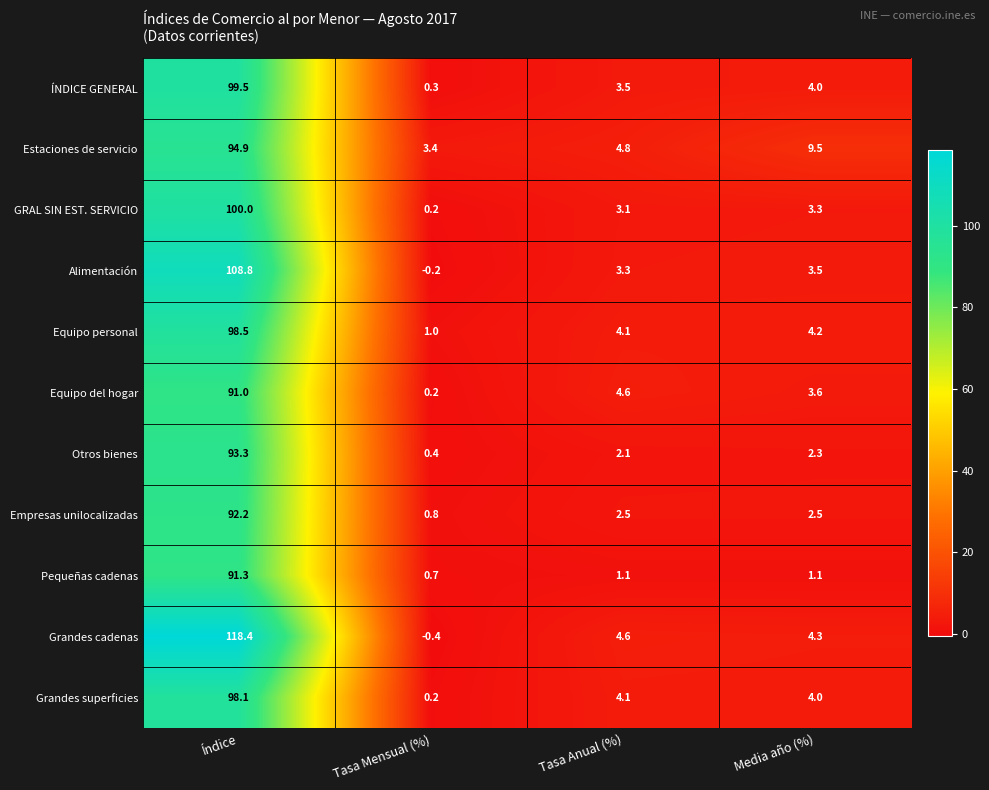

What is the minimum value shown in the chart?

-0.4